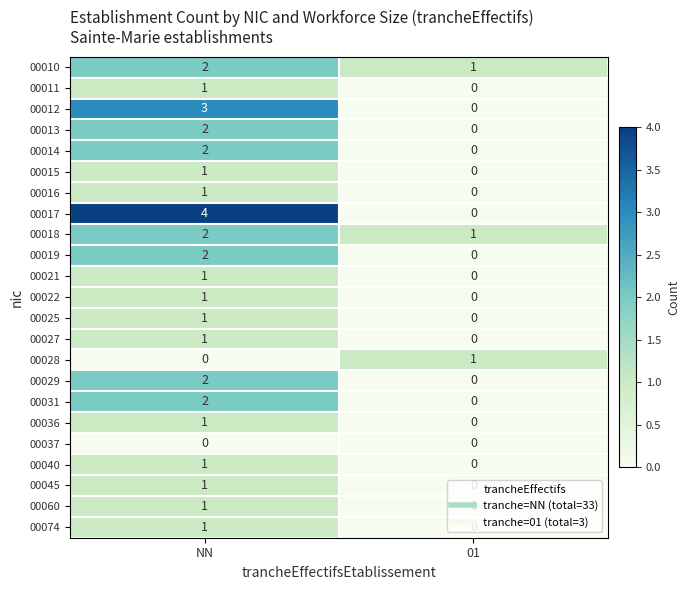

What is the sum of all 00010 values?

3